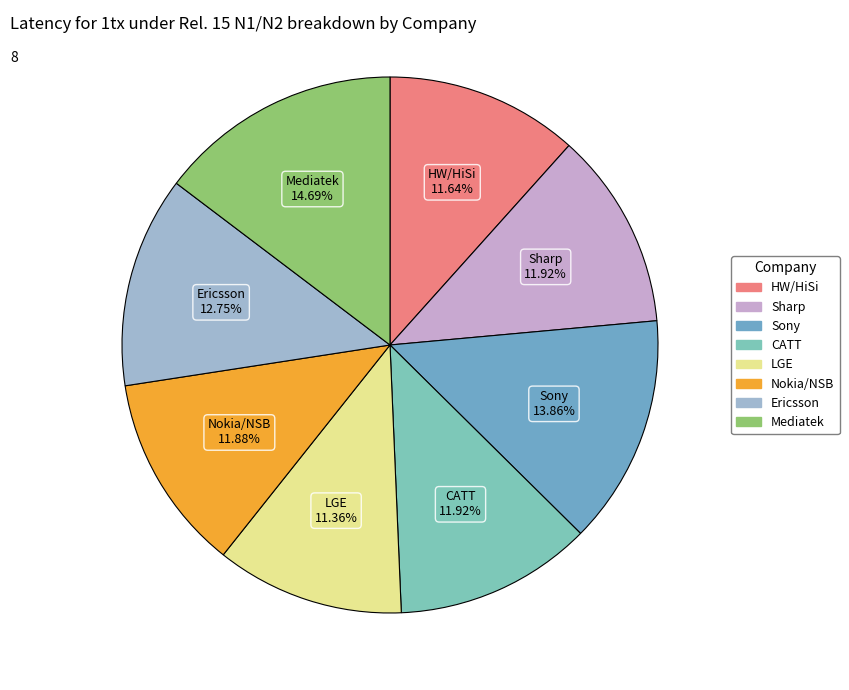

Is there any slice that represents more than half of the pie?

No